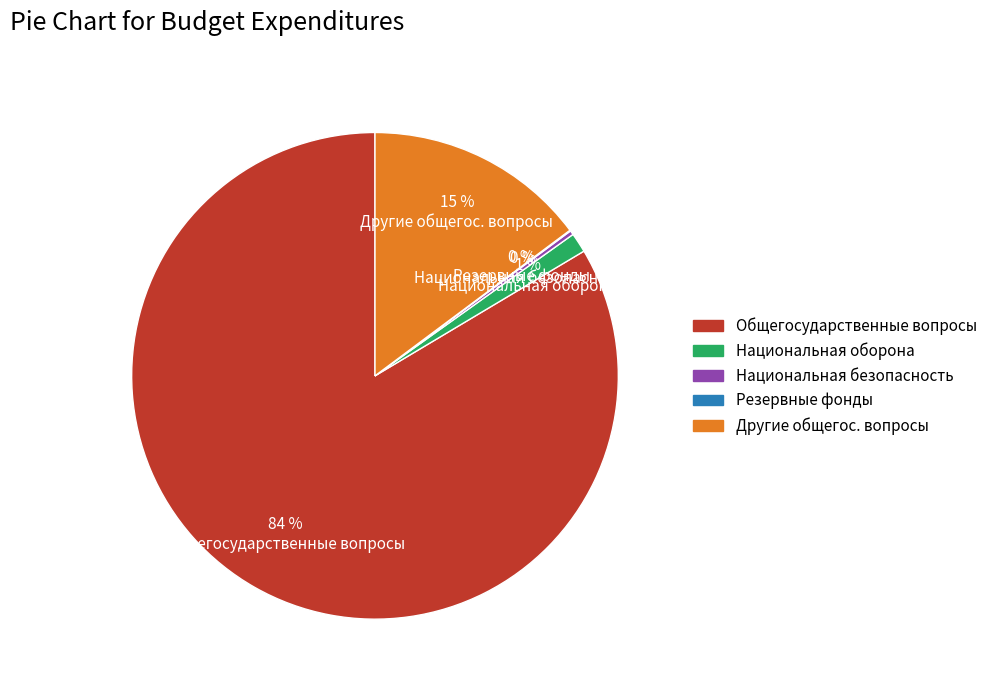

Is it true that Национальная оборона is 11% of the pie?

False